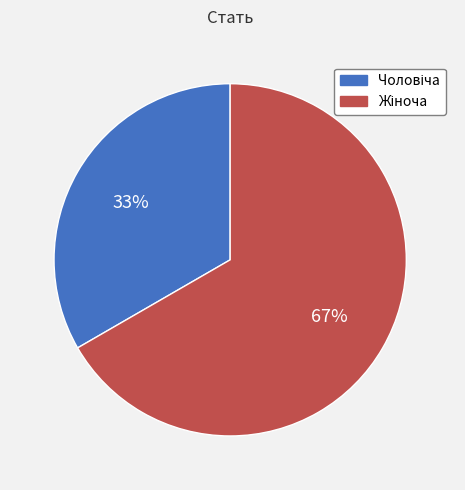

Is there a majority slice in this chart?

Yes